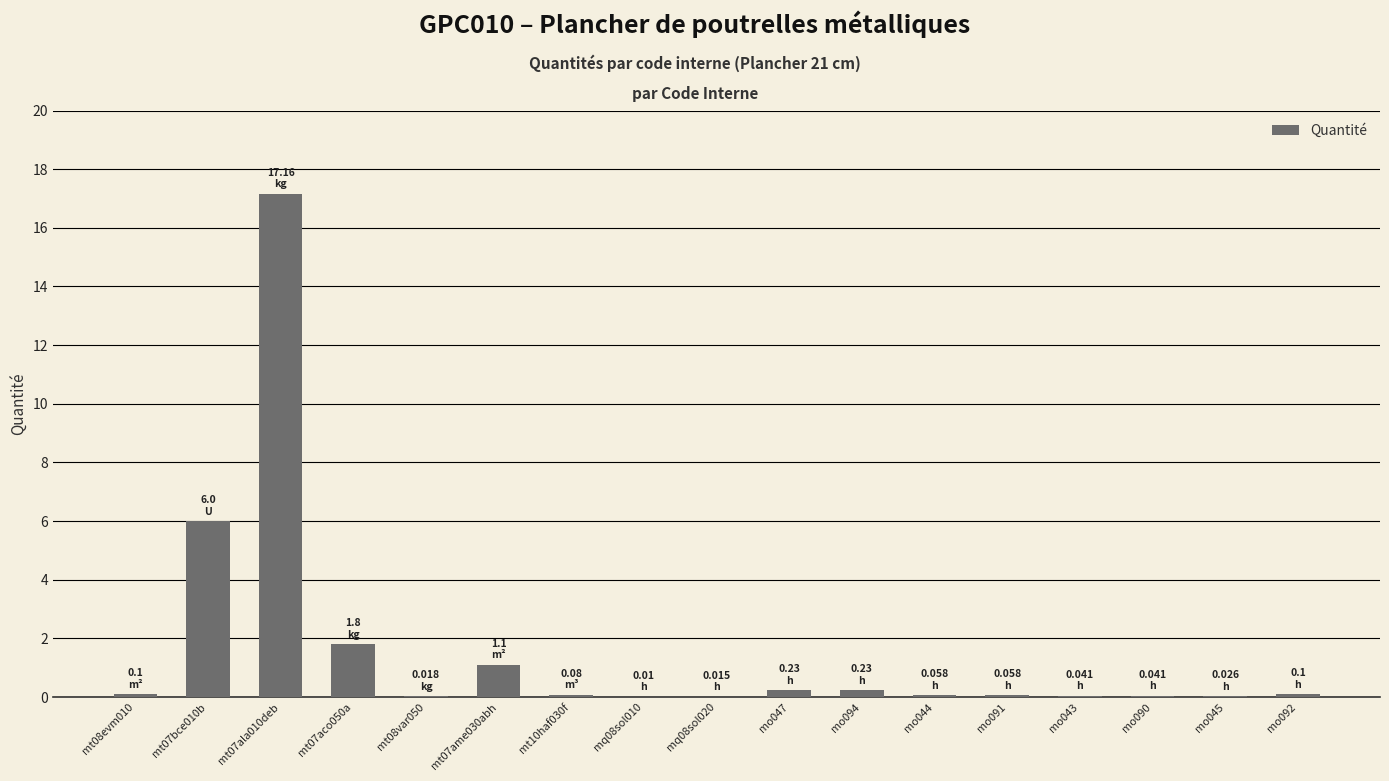

Are the bars horizontal?

No